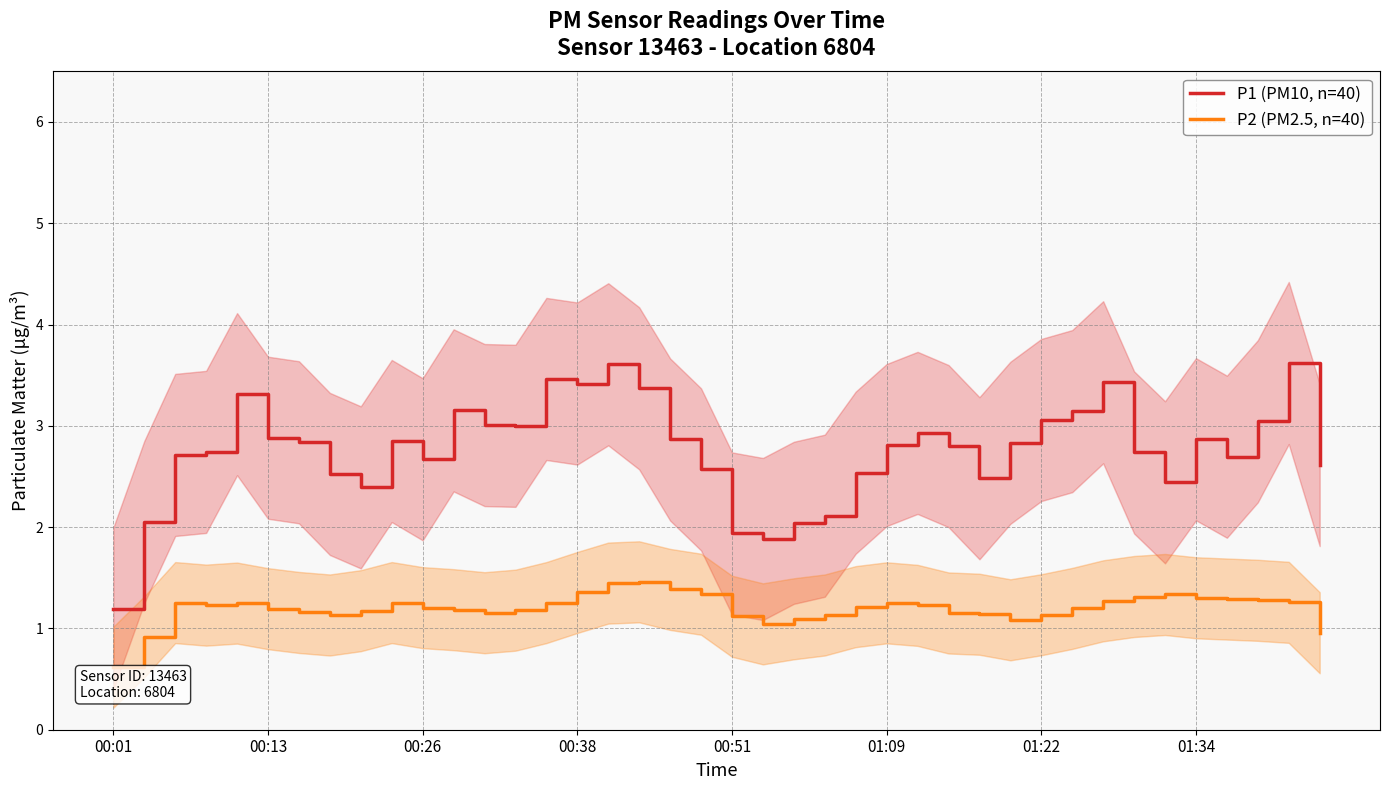

Reading right to left, list all the values displayed in this chart.

P1 (PM10): 2.6	3.6	3.0	2.7	2.9	2.4	2.7	3.4	3.1	3.1	2.8	2.5	2.8	2.9	2.8	2.5	2.1	2.0	1.9	1.9	2.6	2.9	3.4	3.6	3.4	3.5	3.0	3.0	3.2	2.7	2.9	2.4	2.5	2.8	2.9	3.3	2.7	2.7	2.0	1.2
P2 (PM2.5): 1.0	1.3	1.3	1.3	1.3	1.3	1.3	1.3	1.2	1.1	1.1	1.1	1.2	1.2	1.3	1.2	1.1	1.1	1.0	1.1	1.3	1.4	1.5	1.4	1.4	1.3	1.2	1.2	1.2	1.2	1.3	1.2	1.1	1.2	1.2	1.2	1.2	1.3	0.9	0.6